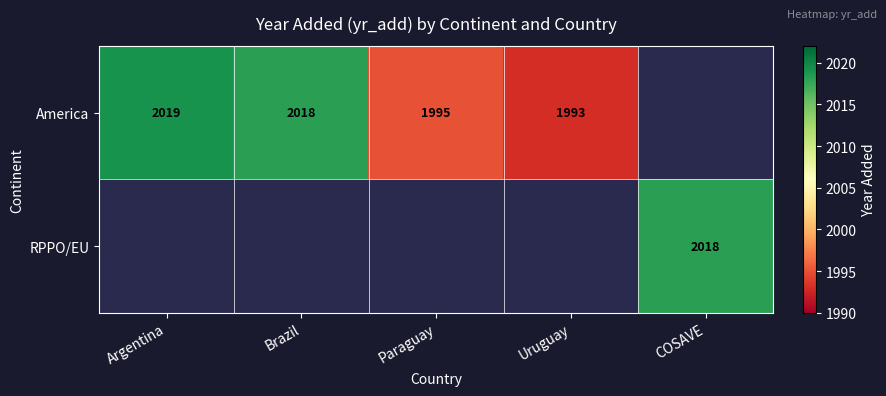

Which label corresponds to the largest value in the chart?

Argentina